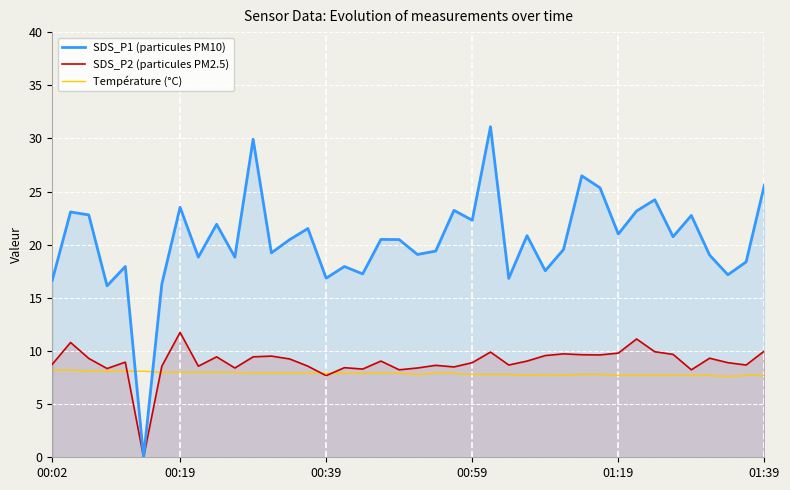

What is the maximum value for Température (°C)?

8.2